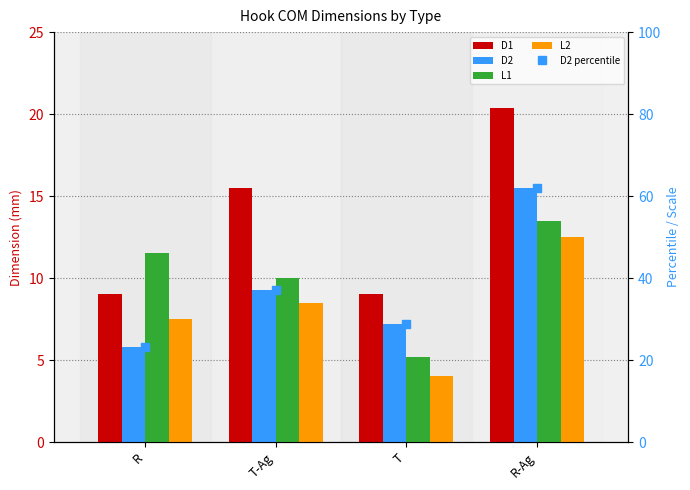

Which category has the lowest value across all series?

T